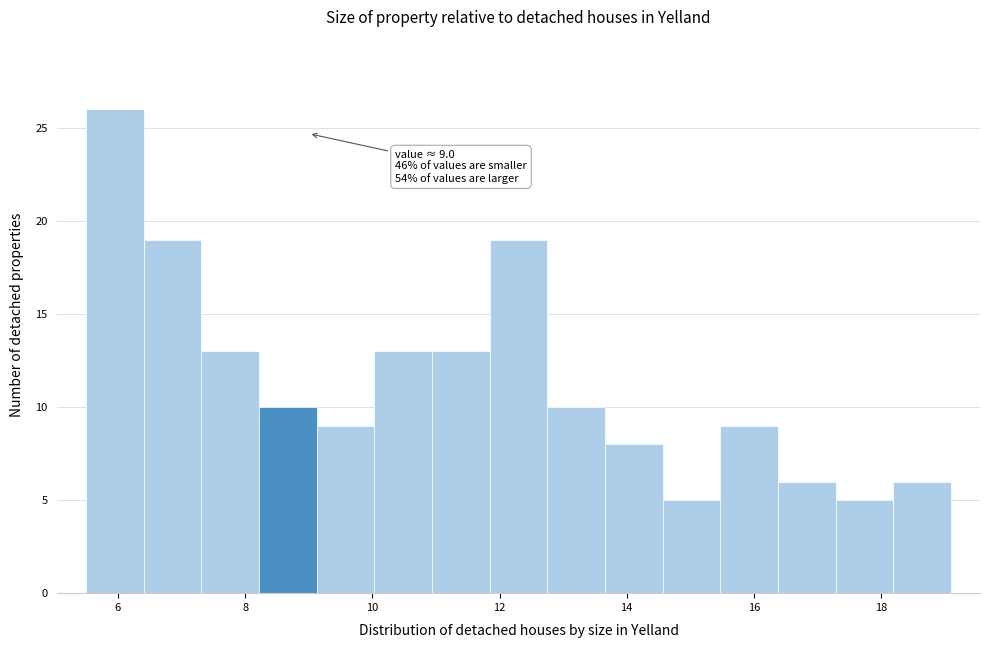

Which range on the x-axis has the tallest bar?

5.6 to 6.4